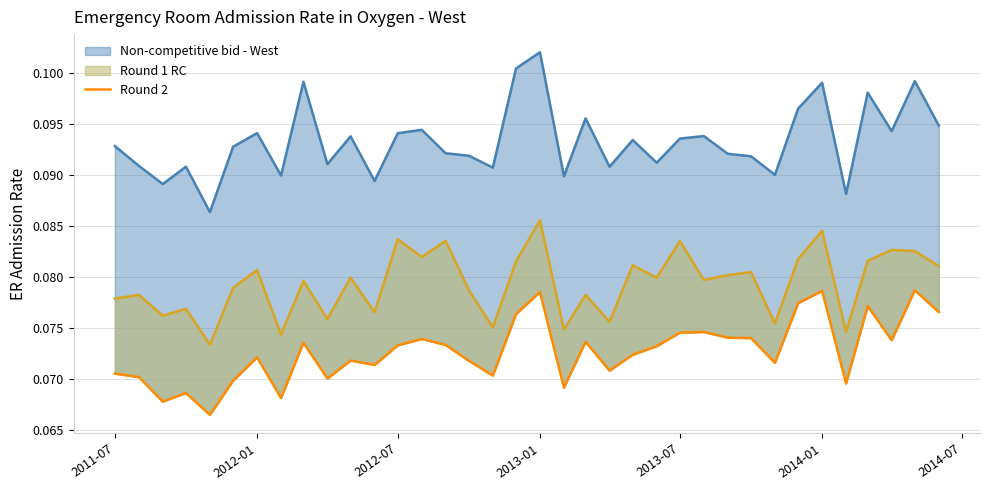

Does the chart have visible grid lines?

Yes